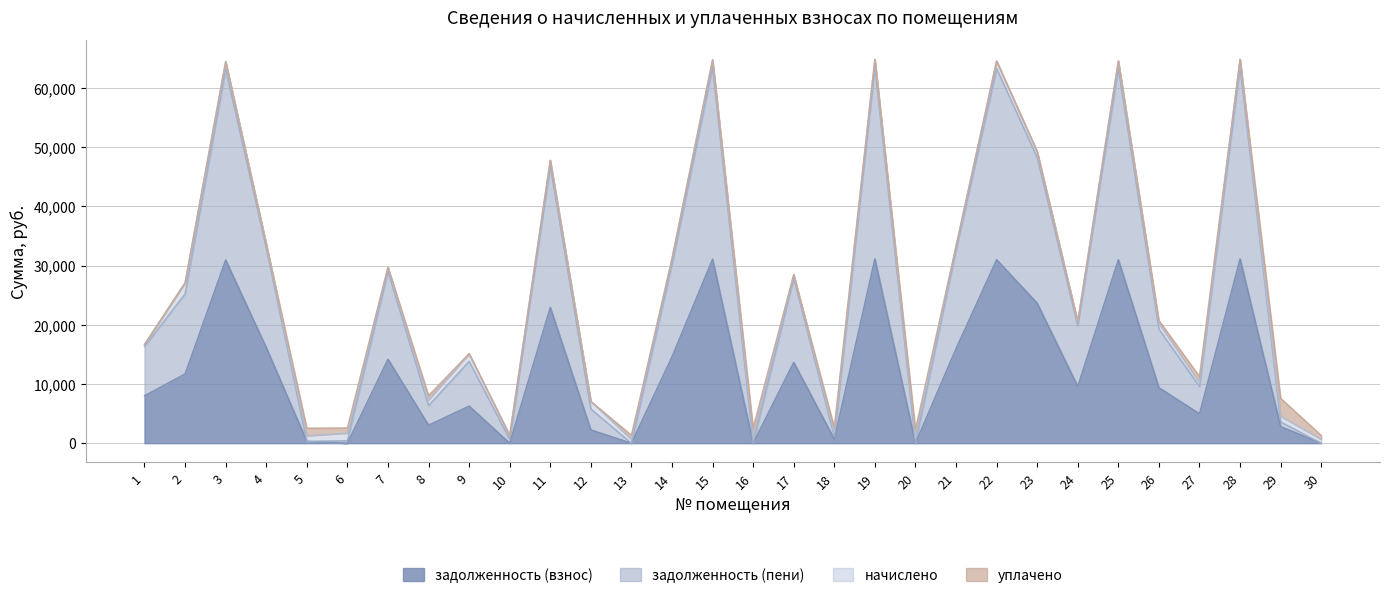

What is the sum of all задолженность (взнос) values?

366338.4